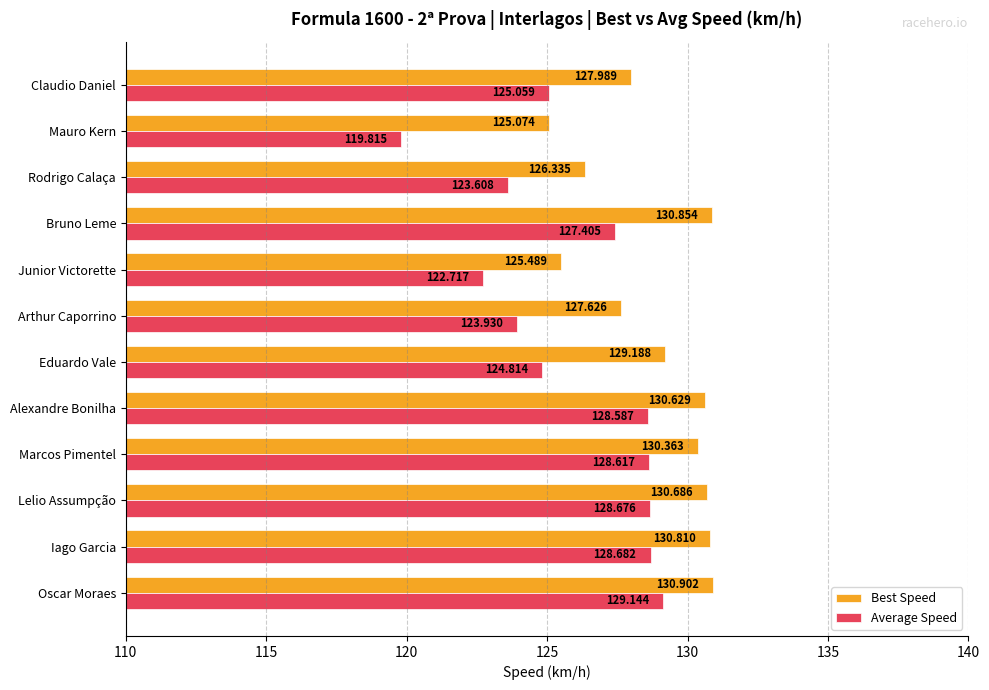

Rank the series by their average value, from highest to lowest.

Best Speed, Average Speed